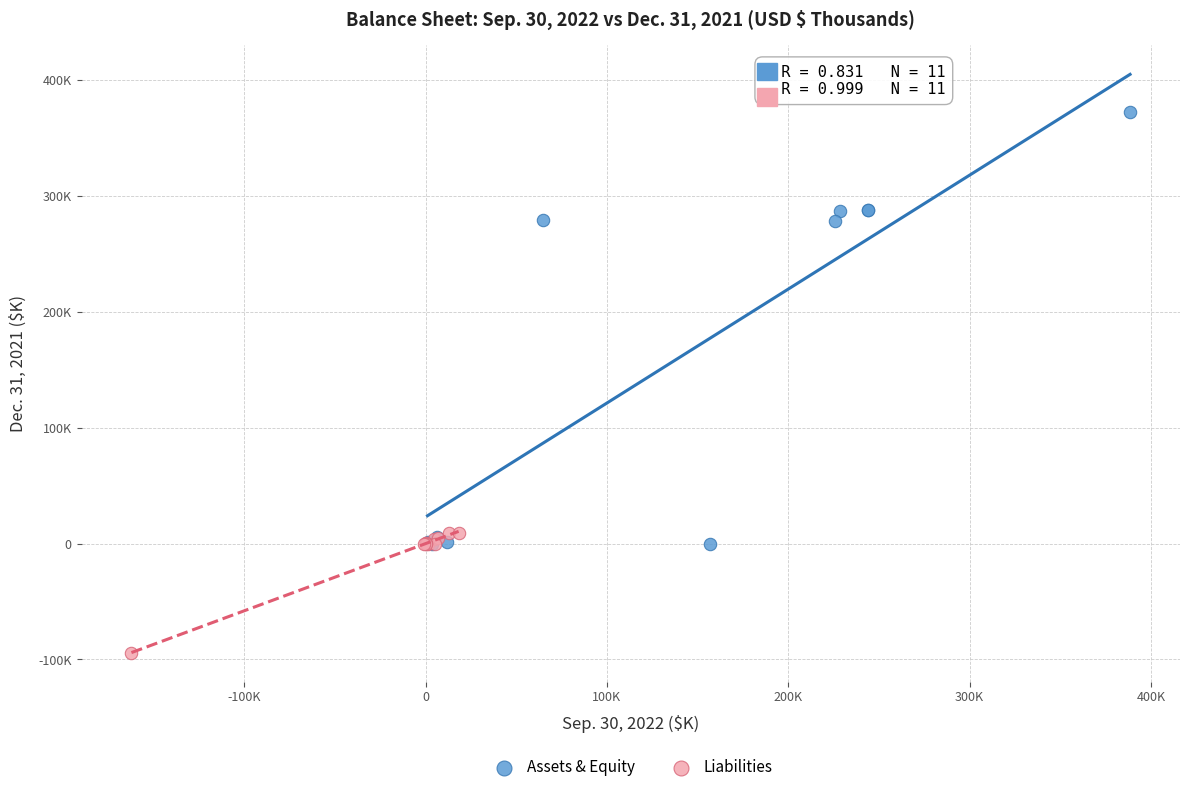

What are all the series names shown in the legend?

Assets & Equity, Liabilities